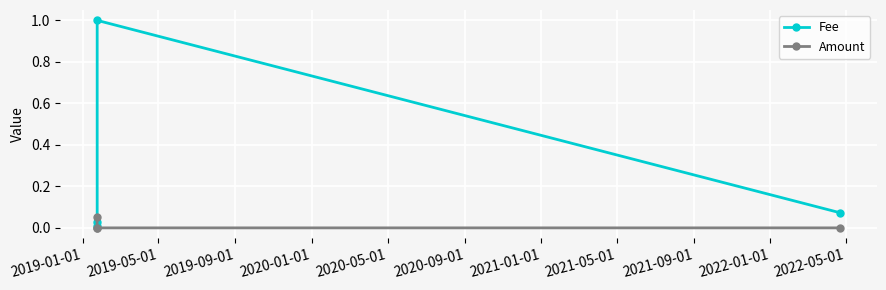

Rank the series by their maximum value, from lowest to highest.

Amount, Fee